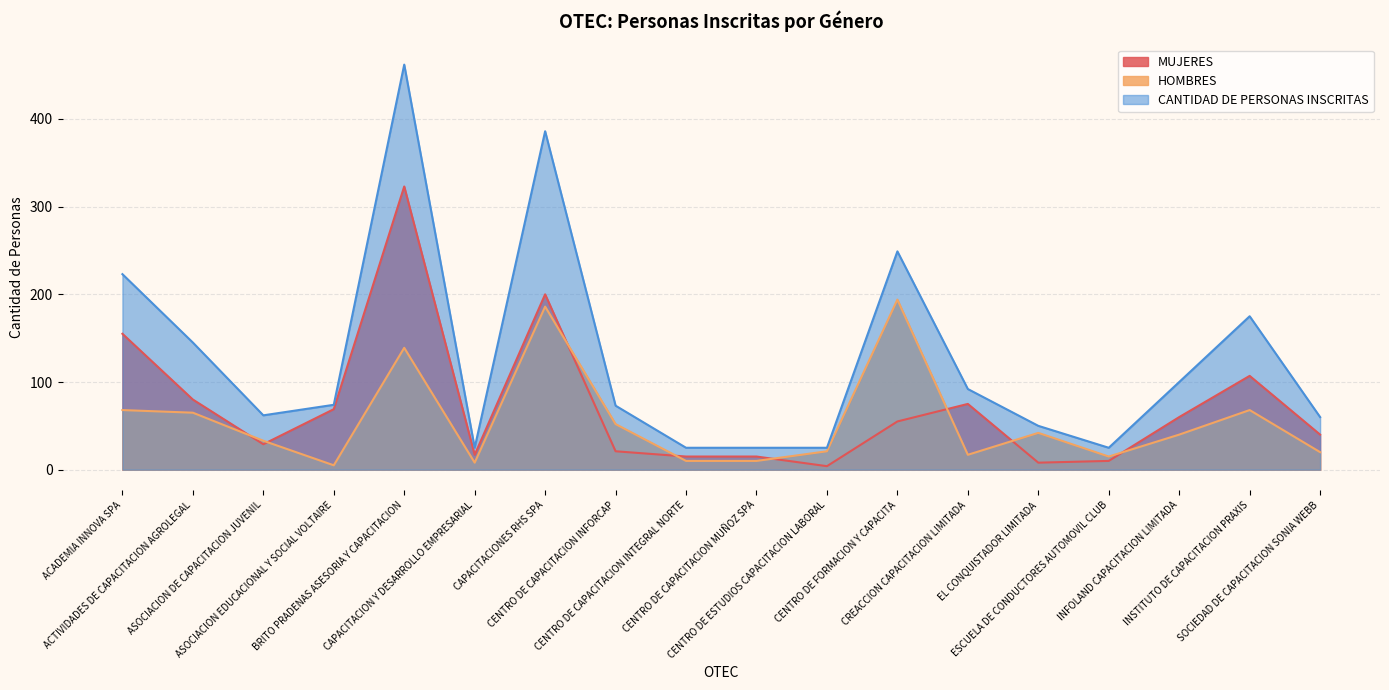

List the labels in order of MUJERES value, largest first.

BRITO PRADENAS ASESORIA Y CAPACITACION, CAPACITACIONES RHS SPA, ACADEMIA INNOVA SPA, INSTITUTO DE CAPACITACION PRAXIS, ACTIVIDADES DE CAPACITACION AGROLEGAL, CREACCION CAPACITACION LIMITADA, ASOCIACION EDUCACIONAL Y SOCIAL VOLTAIRE, INFOLAND CAPACITACION LIMITADA, CENTRO DE FORMACION Y CAPACITA, SOCIEDAD DE CAPACITACION SONIA WEBB, ASOCIACION DE CAPACITACION JUVENIL, CENTRO DE CAPACITACION INFORCAP, CAPACITACION Y DESARROLLO EMPRESARIAL, CENTRO DE CAPACITACION INTEGRAL NORTE, CENTRO DE CAPACITACION MUÑOZ SPA, ESCUELA DE CONDUCTORES AUTOMOVIL CLUB, EL CONQUISTADOR LIMITADA, CENTRO DE ESTUDIOS CAPACITACION LABORAL